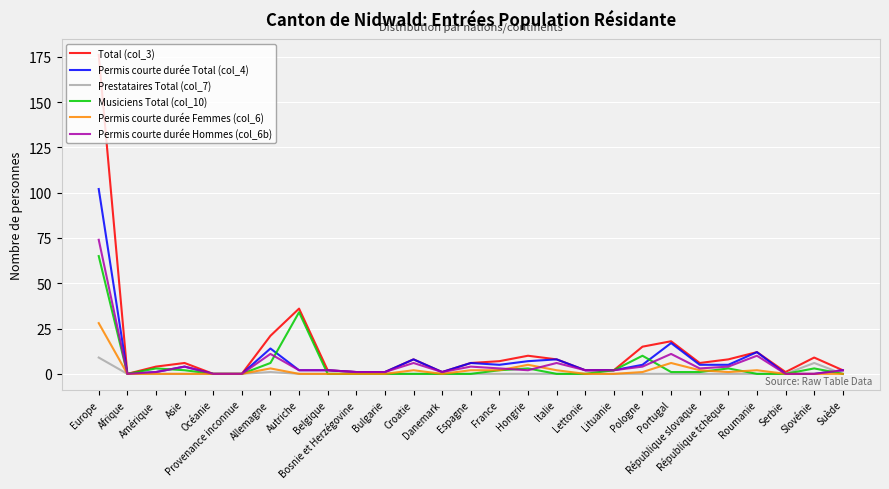

Is the value of Musiciens Total (col_10) at République tchèque greater than the value of Permis courte durée Femmes (col_6) at Lettonie?

Yes